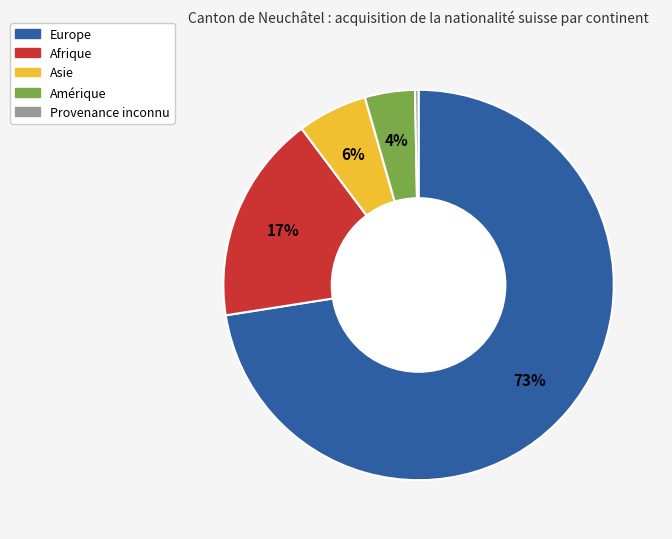

Is Europe the majority of the pie?

Yes